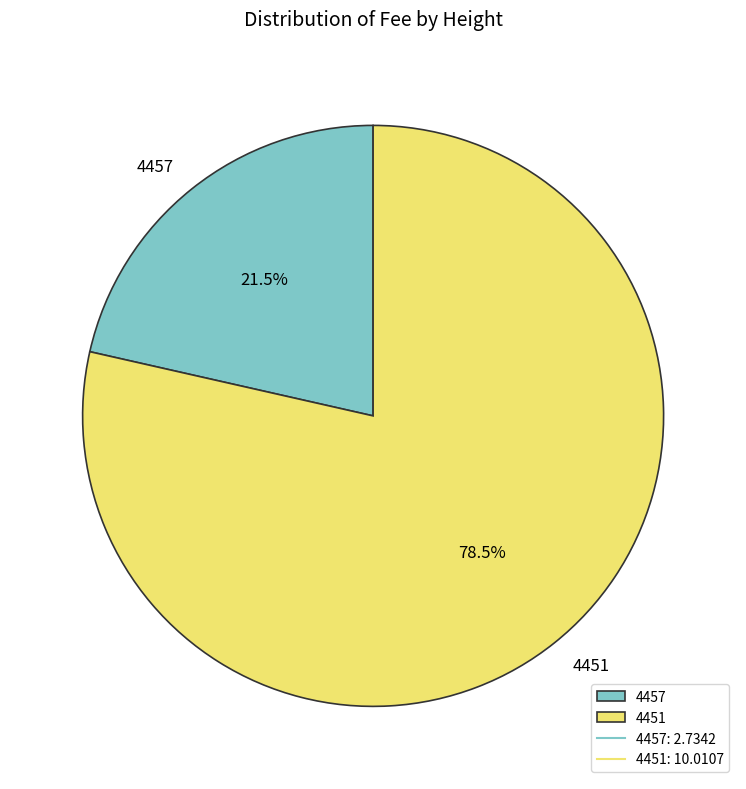

What is the smallest slice in the pie chart?

4457